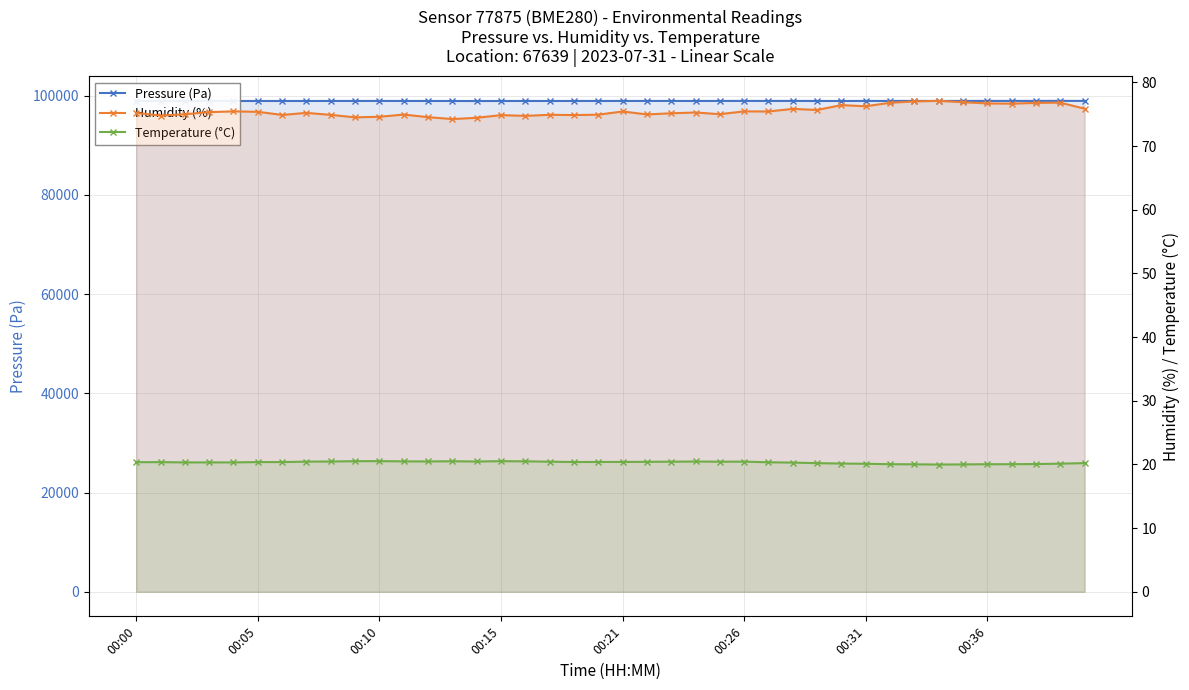

What is the total value across all series at 34?

99043.9